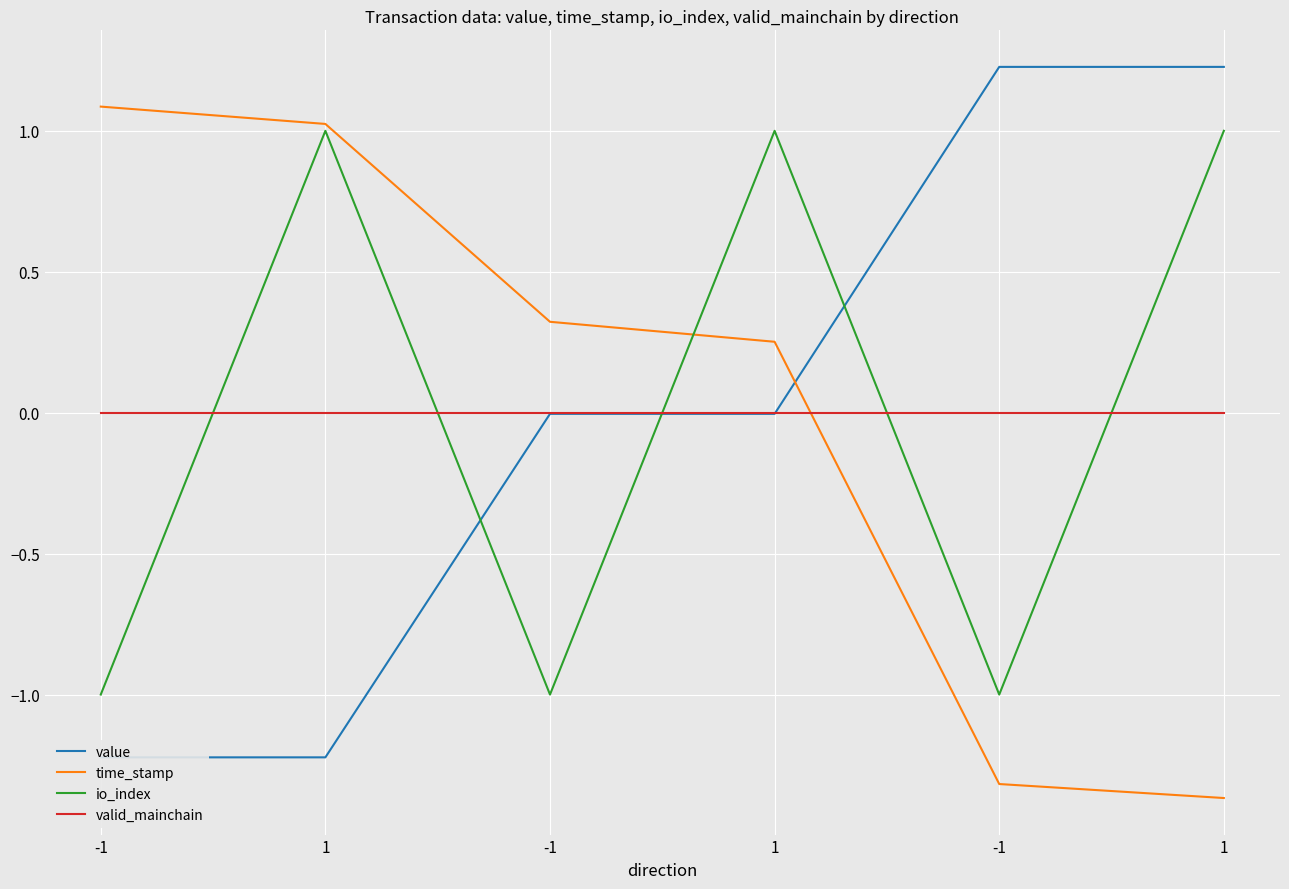

List the labels in order of value value, smallest first.

-1, 1, -1, 1, -1, 1